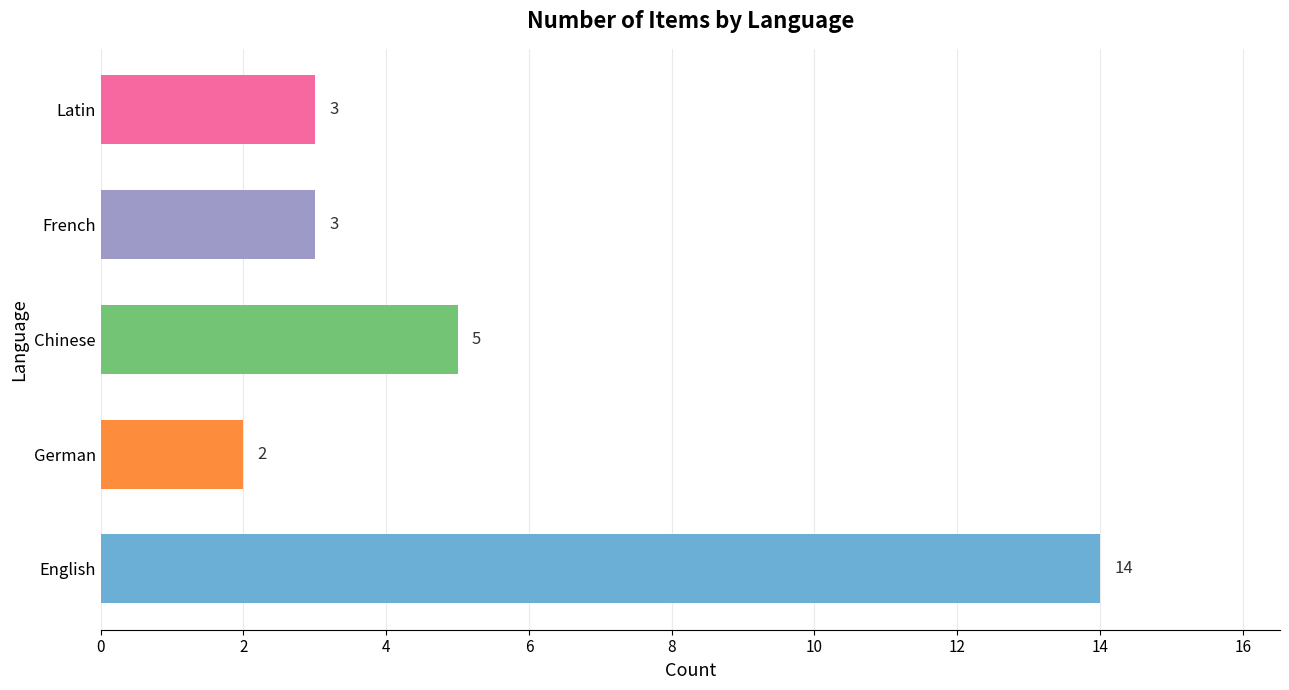

What is the change in value from English to French?

-11